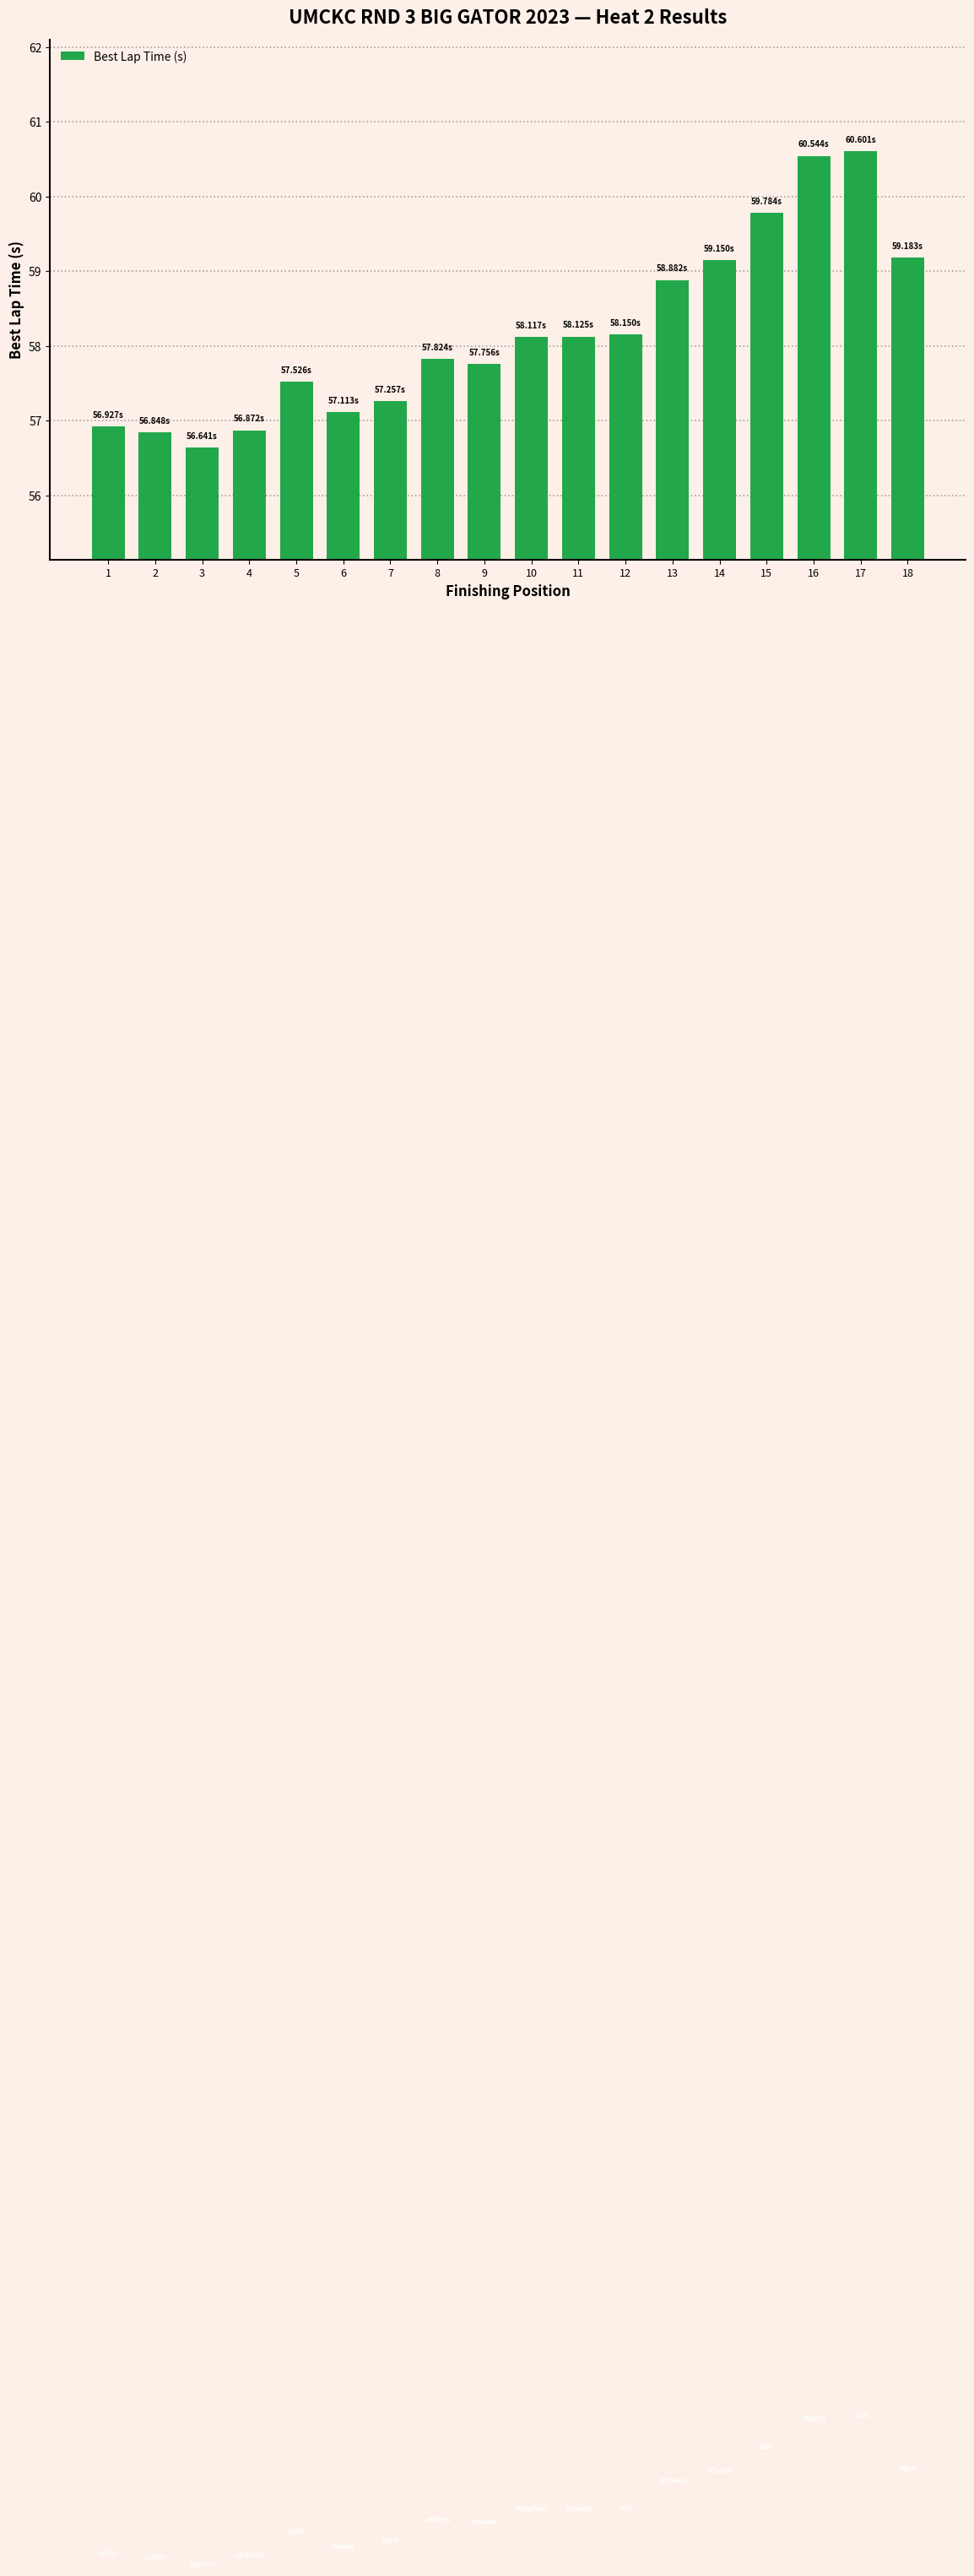

Is it true that the value at 5 is 57.5?

True